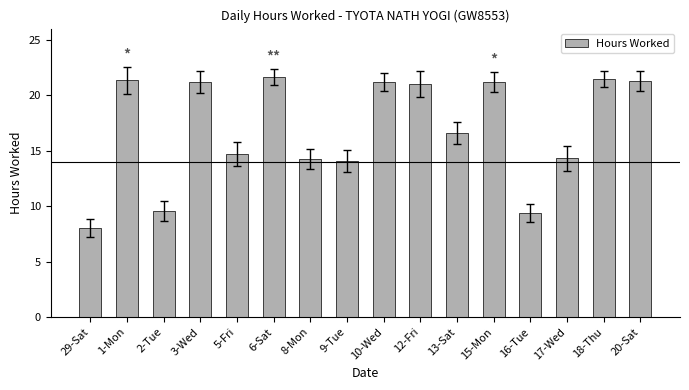

What is the smallest value displayed?

8.1